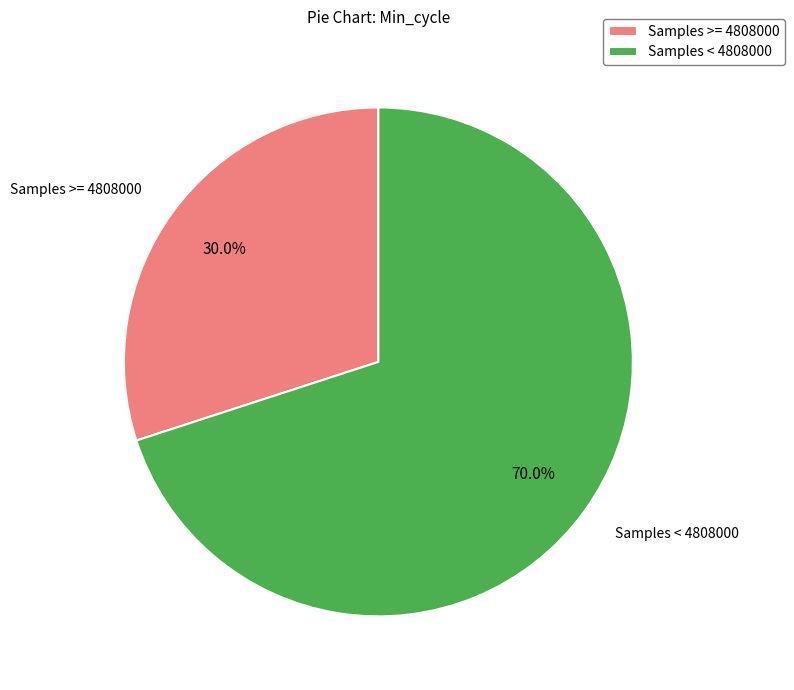

To the nearest percent, what is the average slice percentage?

50%